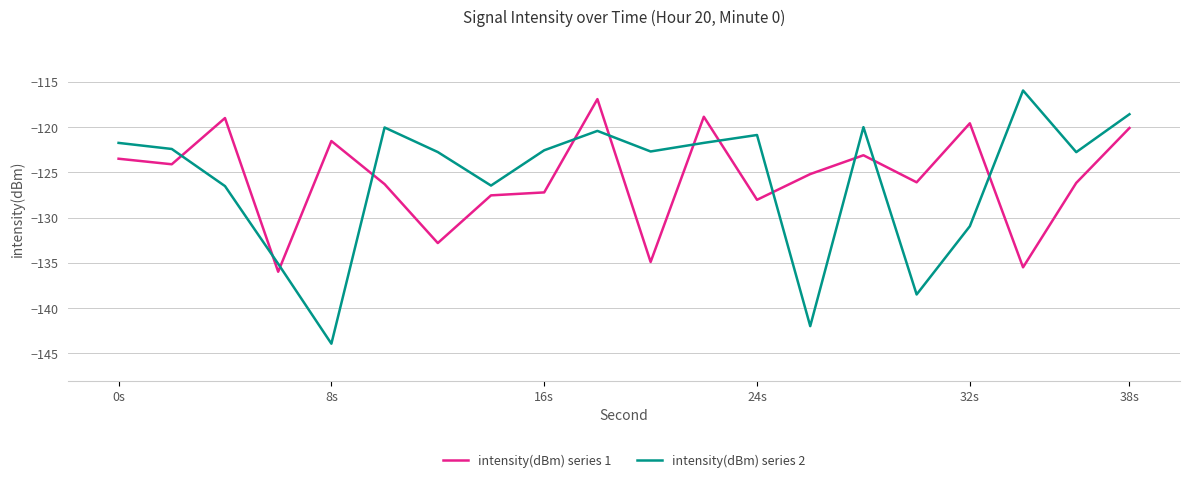

True or false: intensity(dBm) series 2 and intensity(dBm) series 1 cross at least once.

True